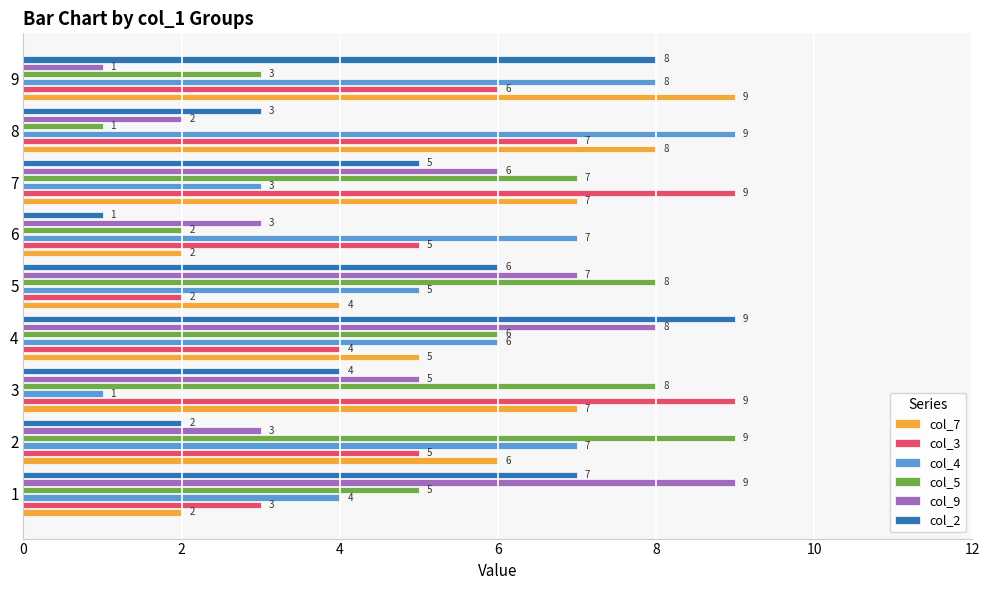

How many col_2 values are between 3 and 7?

5